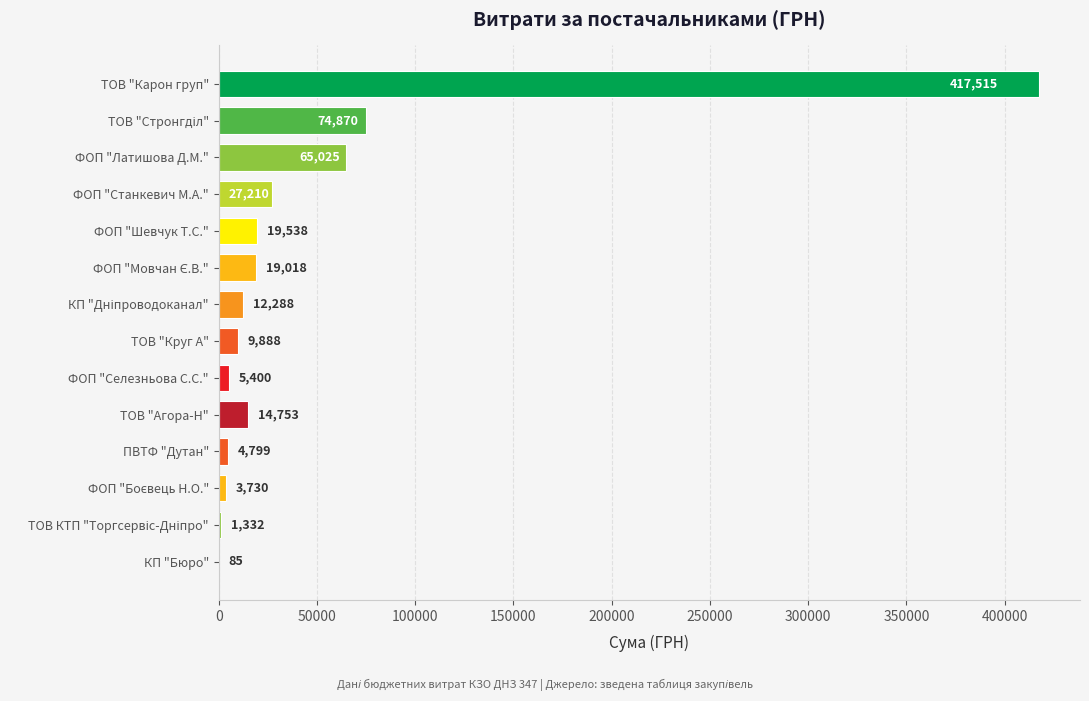

What is the greatest value displayed?

417514.7